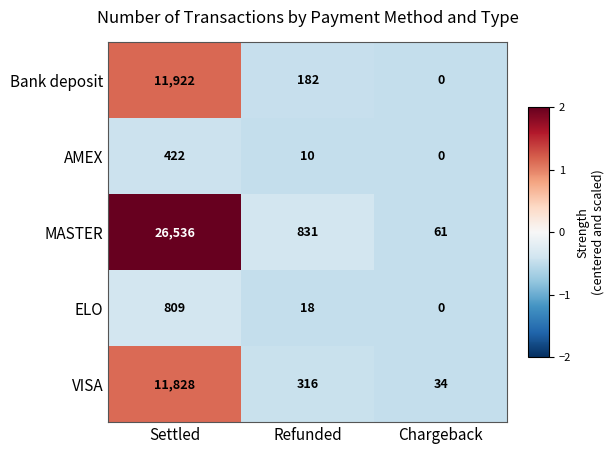

What is the difference between the maximum and minimum values in the MASTER series?

26475